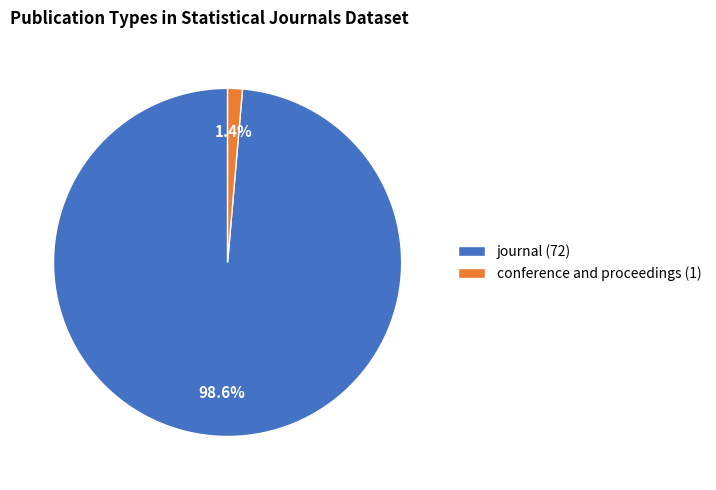

Rank the categories by value from highest to lowest.

journal, conference and proceedings